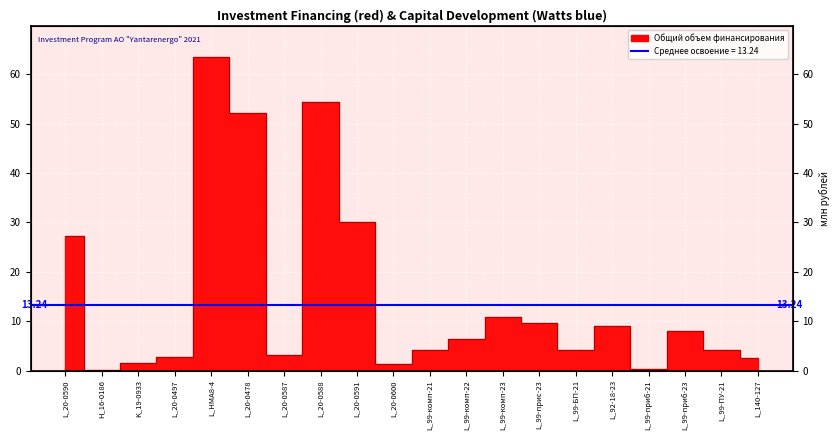

The chart shows a value of 4.2 at L_99-БП-21. True or false?

True